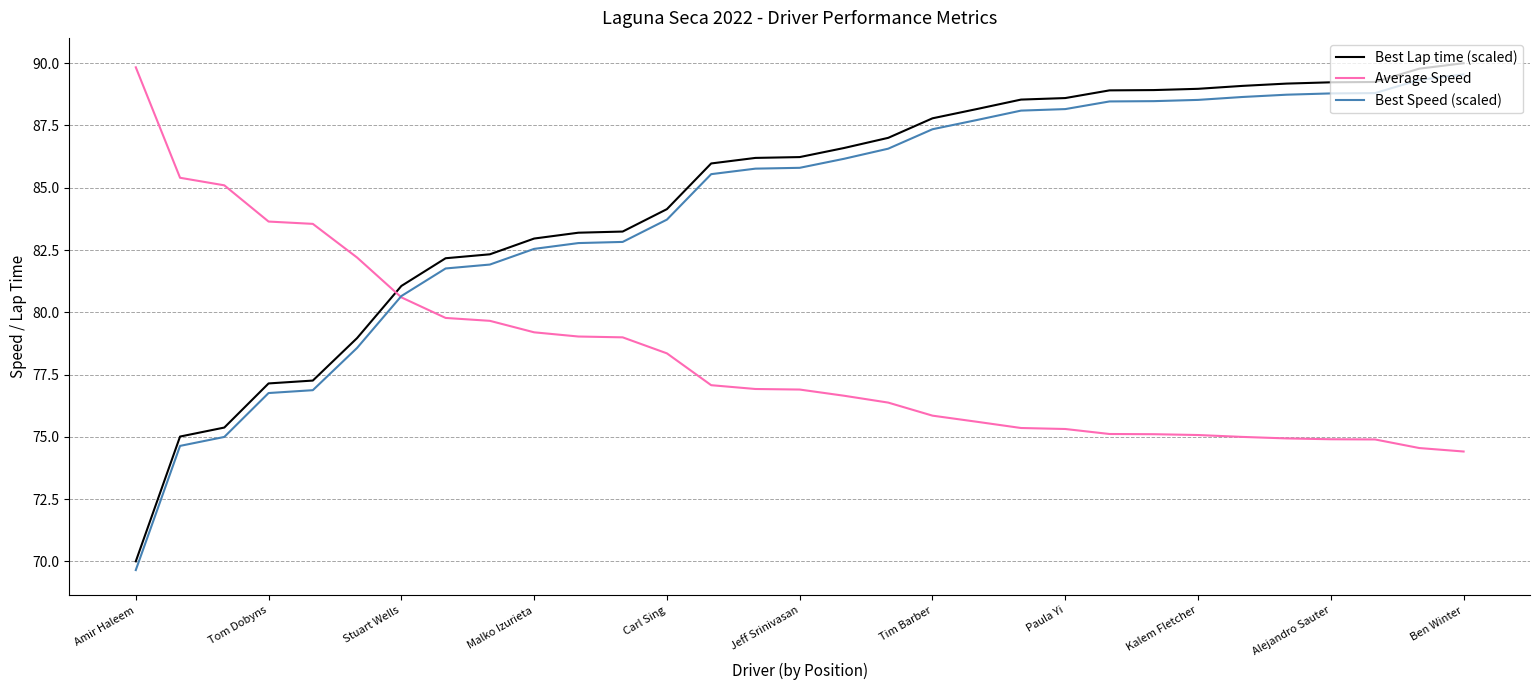

What is the maximum value for Best Lap time (scaled)?

90.0